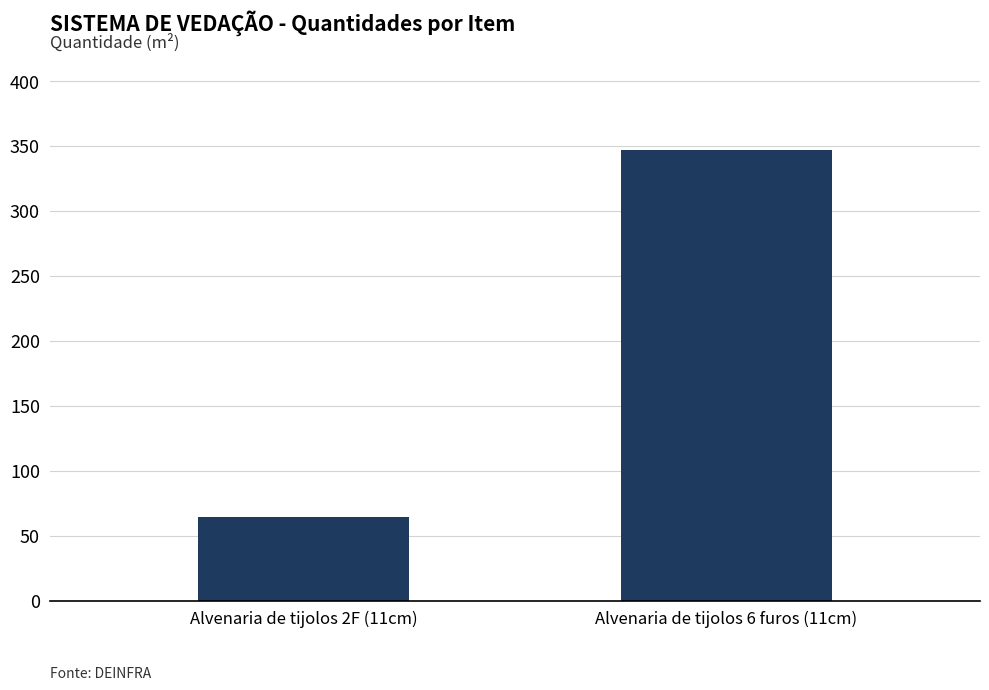

What value does the data have at Alvenaria de tijolos 2F (11cm)?

64.6